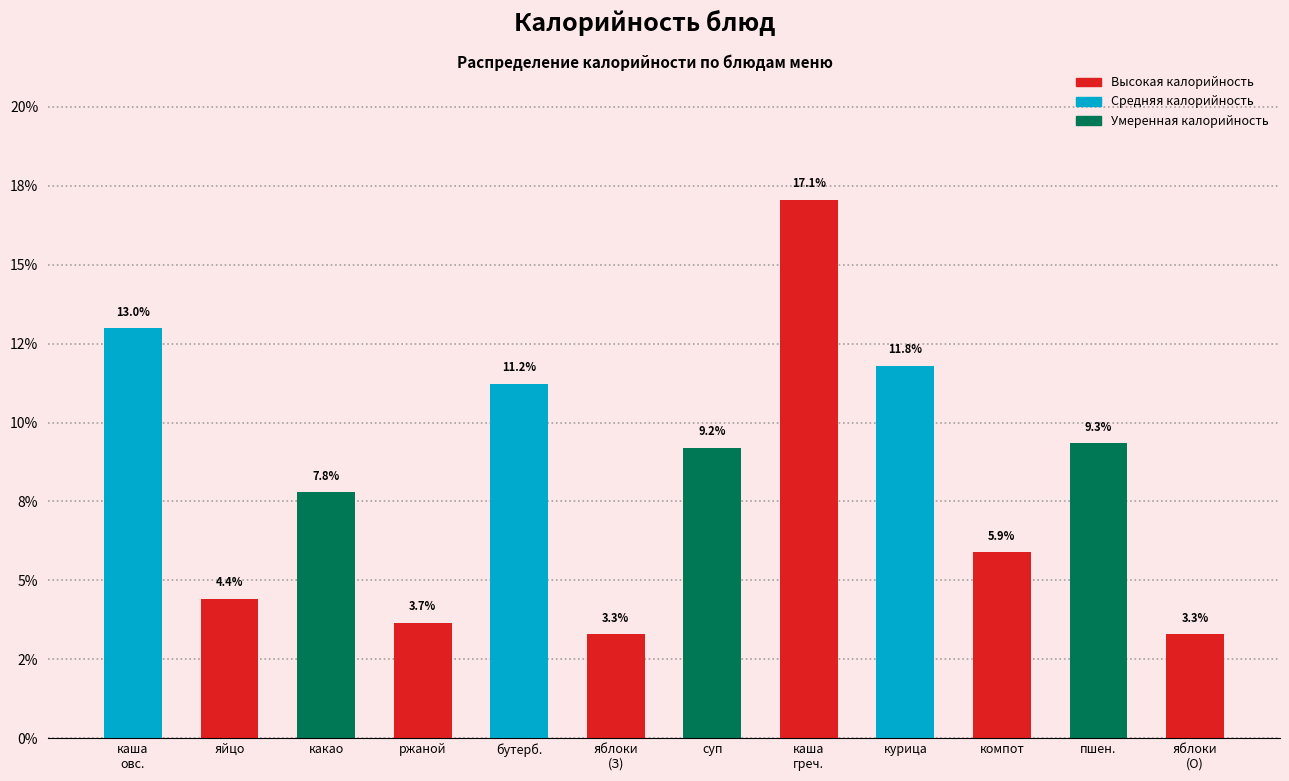

Does the chart contain any negative values?

No